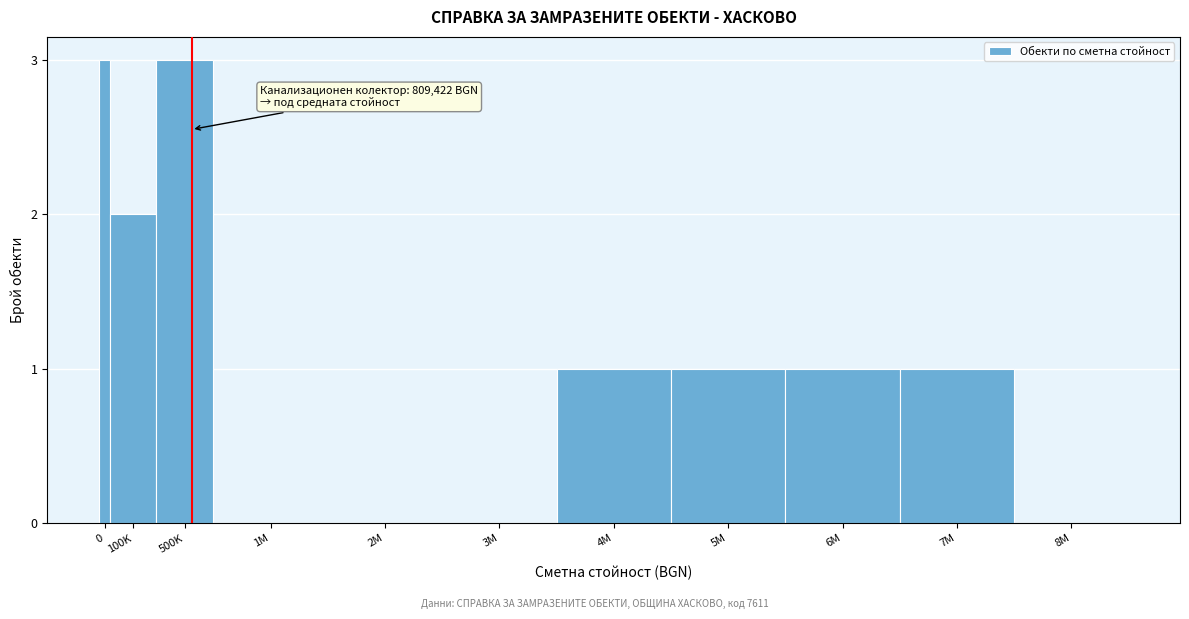

Reading left to right, list all the values displayed in this chart.

0=3	100K=2	500K=3	1M=0	2M=0	3M=0	4M=1	5M=1	6M=1	7M=1	8M=0